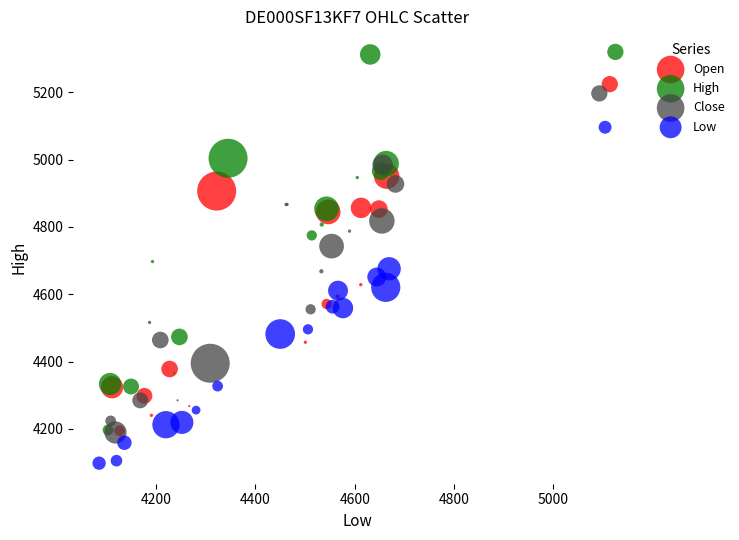

Which series has the largest Y range (max minus min)?

High